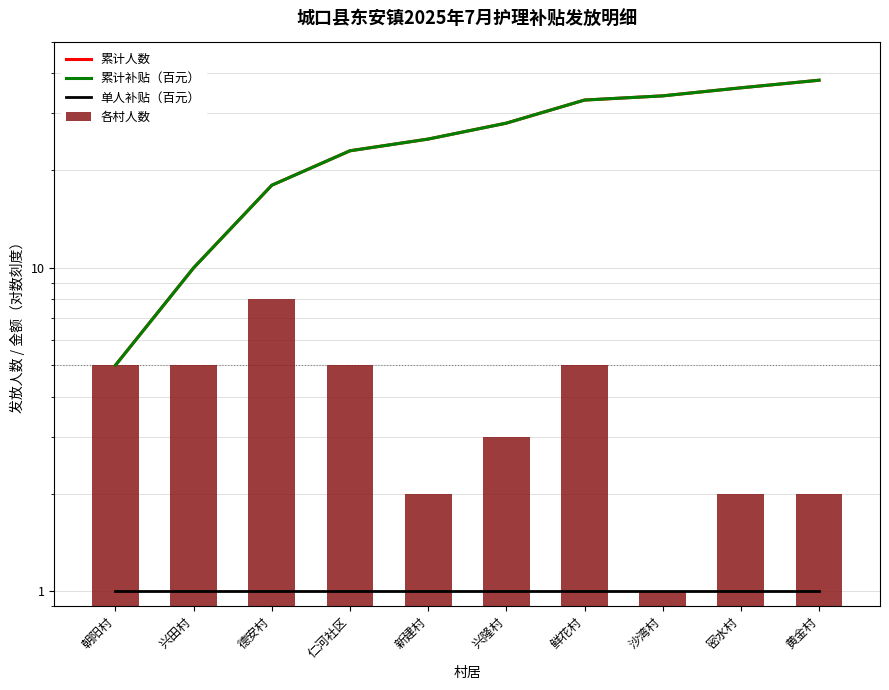

Which series has the largest range (max minus min)?

累计人数